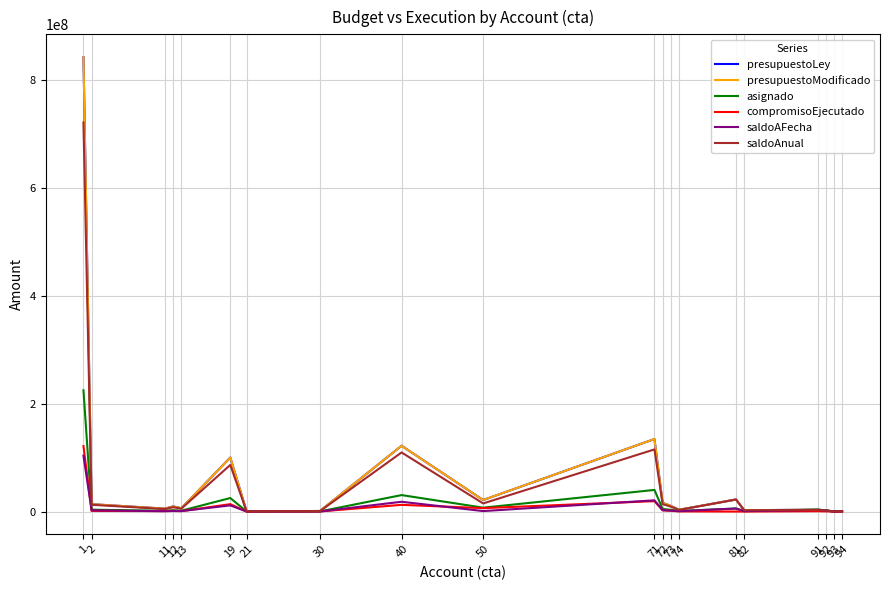

What is the value of the presupuestoModificado point at the 11th from the left?

134343271